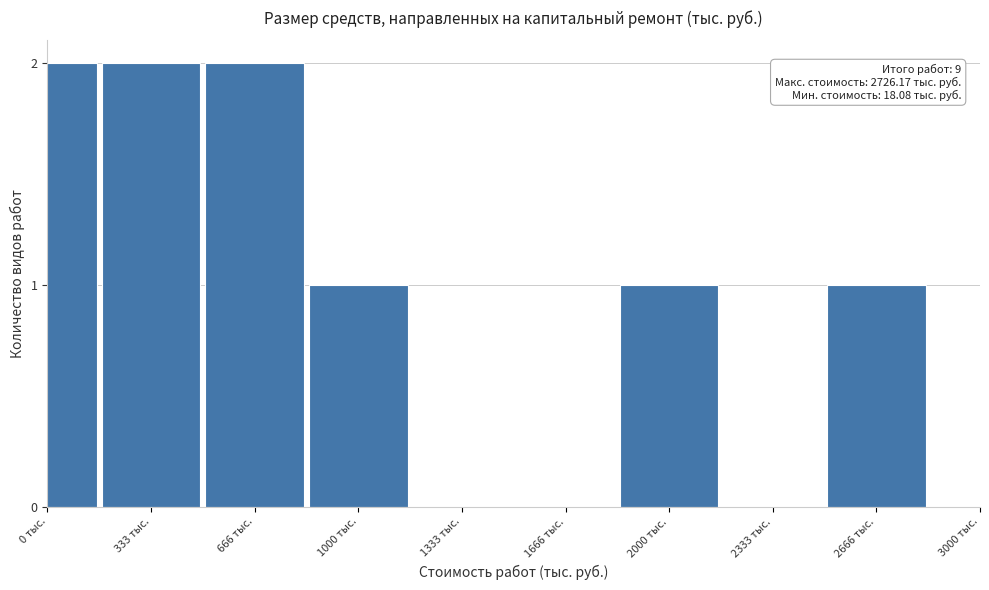

Reading left to right, list all the values displayed in this chart.

0 тыс.=2	333 тыс.=2	666 тыс.=2	1000 тыс.=1	1333 тыс.=0	1666 тыс.=0	2000 тыс.=1	2333 тыс.=0	2666 тыс.=1